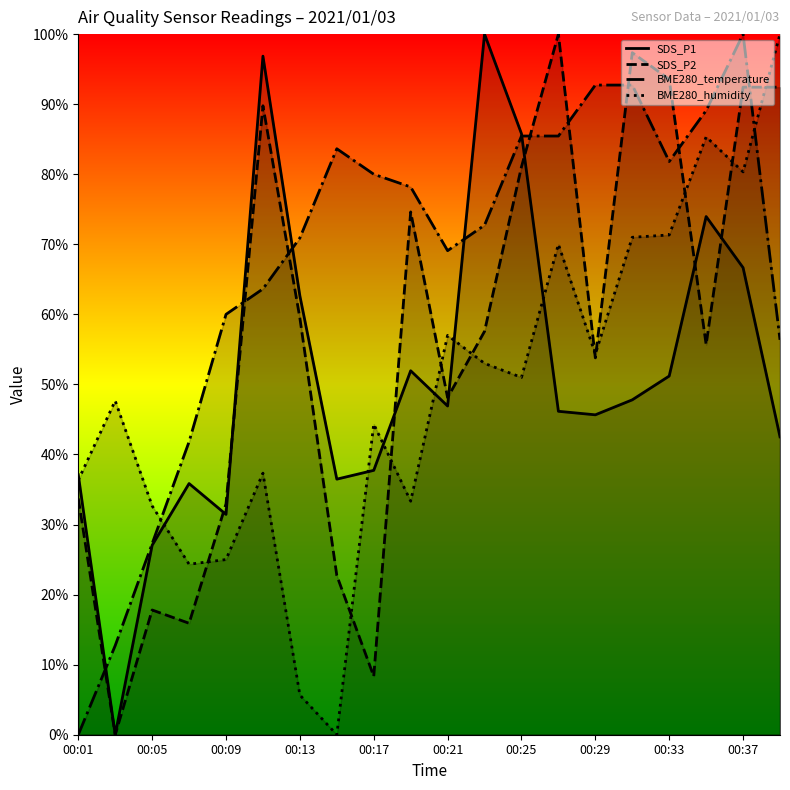

Which series changed the most between 00:25 and 00:33?

SDS_P1